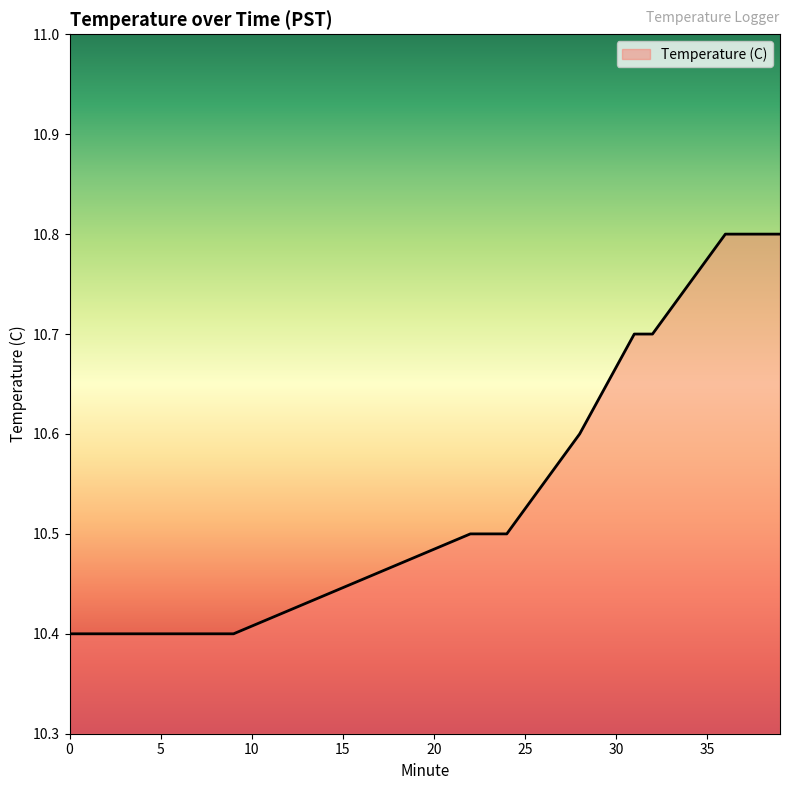

What is the maximum value shown in the chart?

10.8